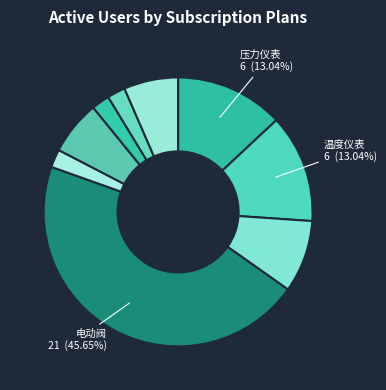

Rank the categories by value from highest to lowest.

电动阀, 压力仪表, 温度仪表, 流量仪表, 变频柜, 冷却塔风机, 液位计, 软起柜, 备用软起柜